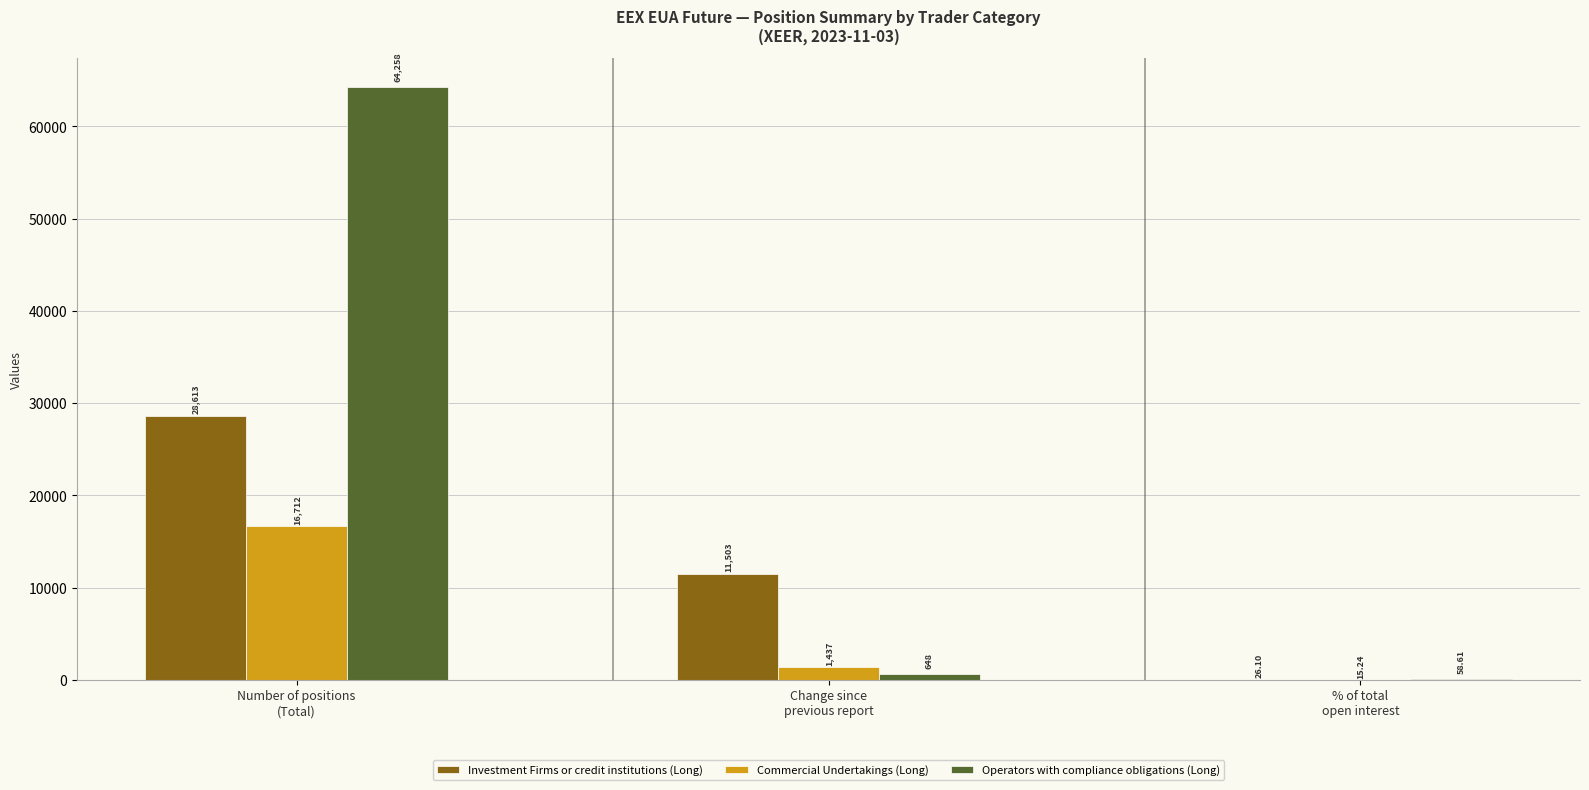

Count the number of data series in this chart.

3